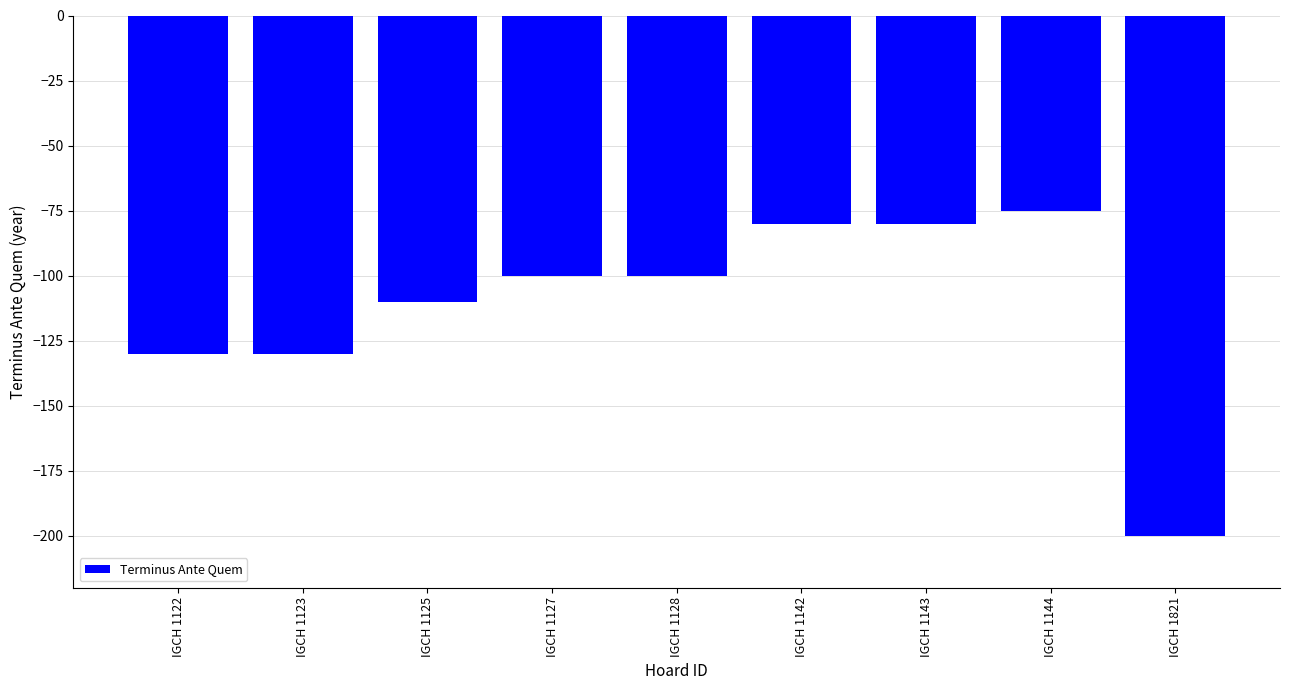

At which category does the chart reach its minimum across all series?

IGCH 1821